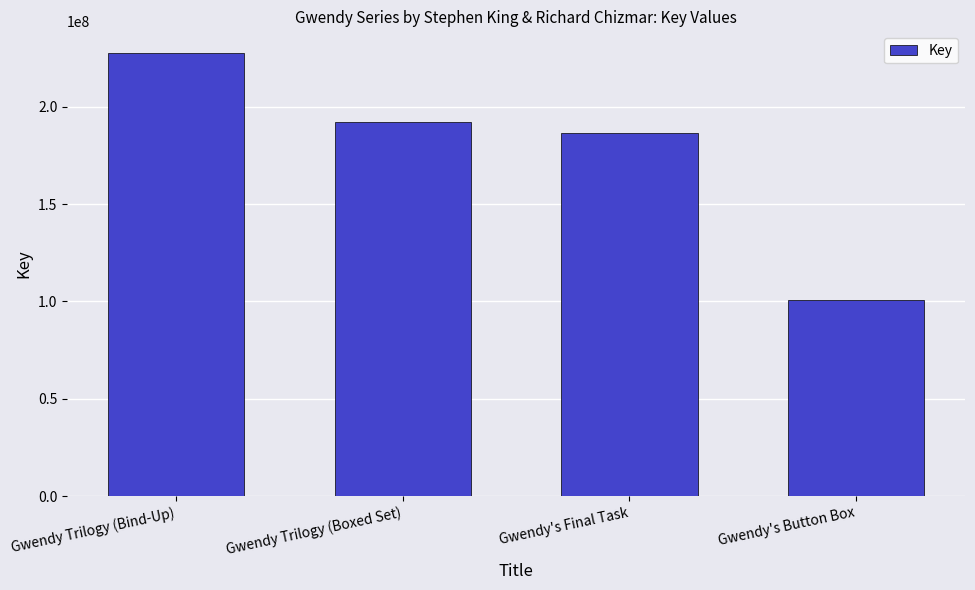

What is the average value?

176580940